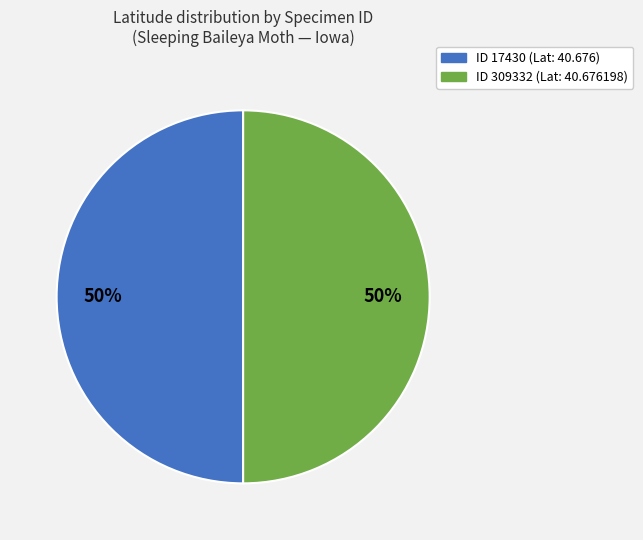

To the nearest percent, what is the average slice percentage?

50%